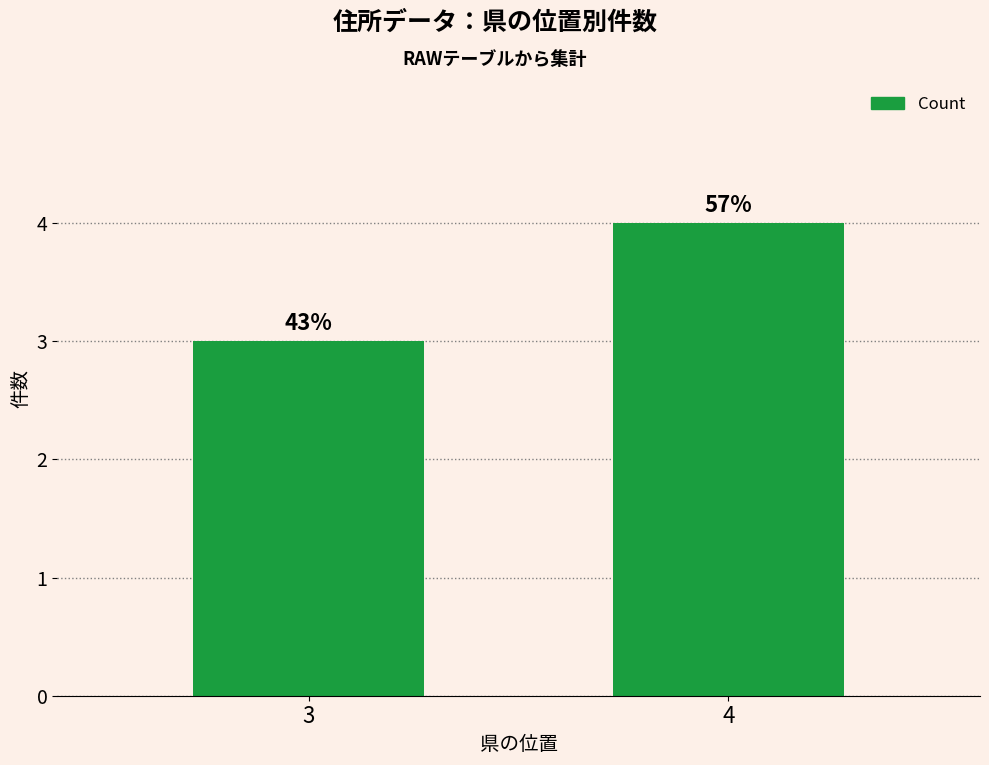

Count the number of data series in this chart.

1